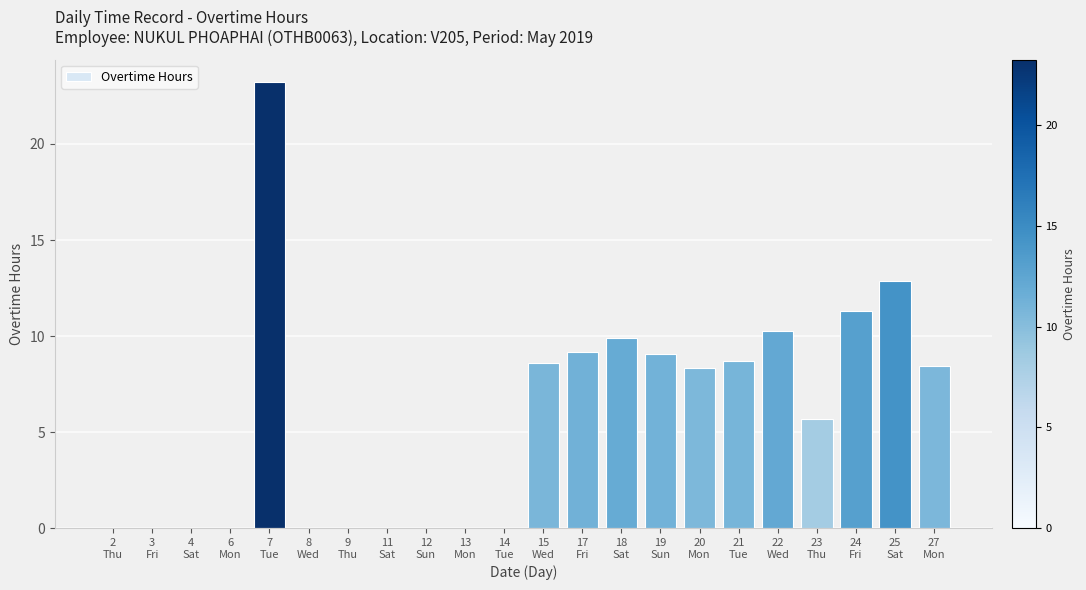

What is the greatest value displayed?

23.2